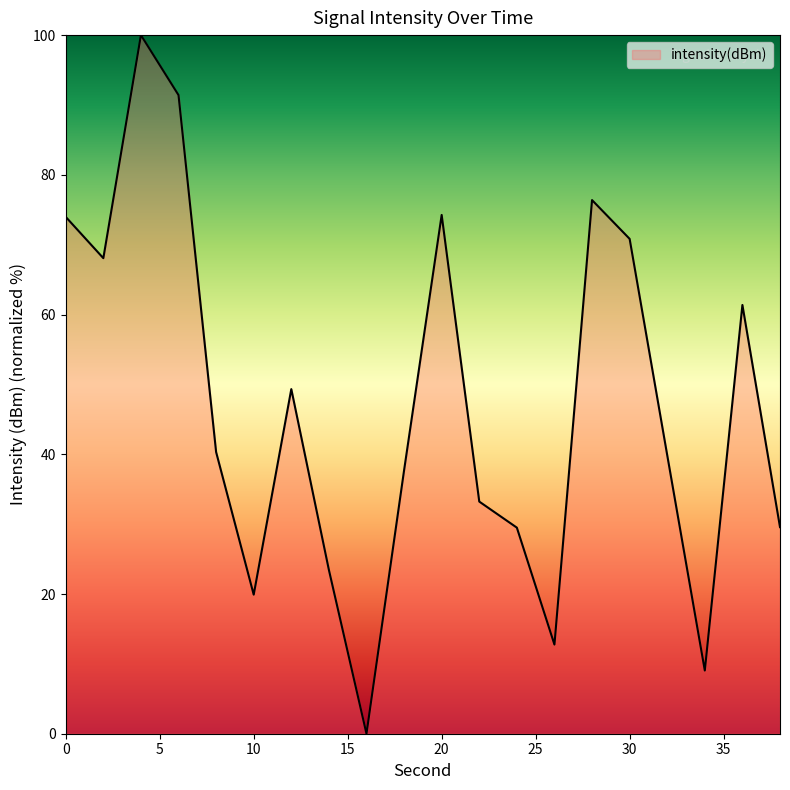

What is the greatest value displayed?

100.0